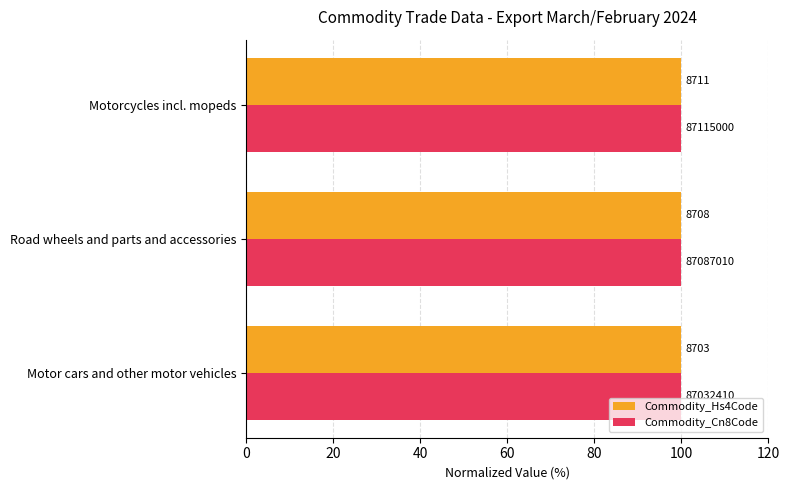

Which series has the largest total across all categories?

Commodity_Hs4Code